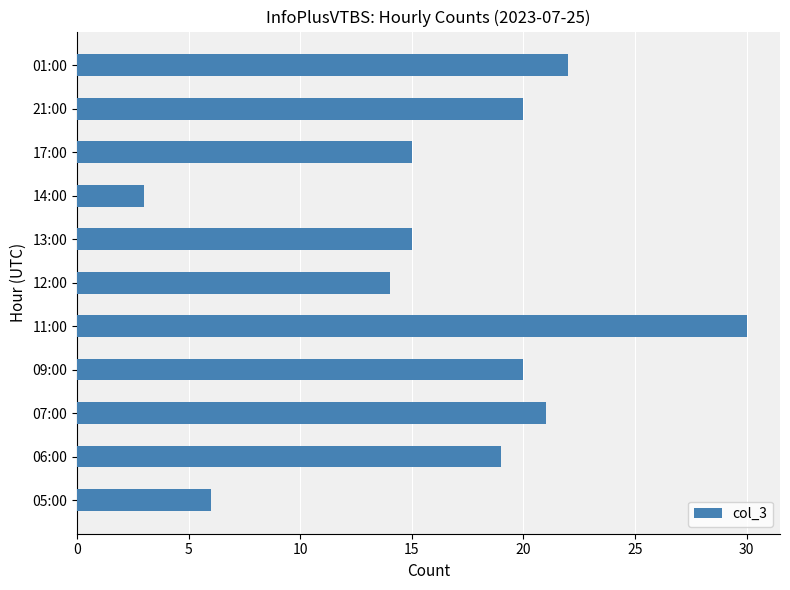

The chart shows a value of 20 at 21:00. True or false?

True